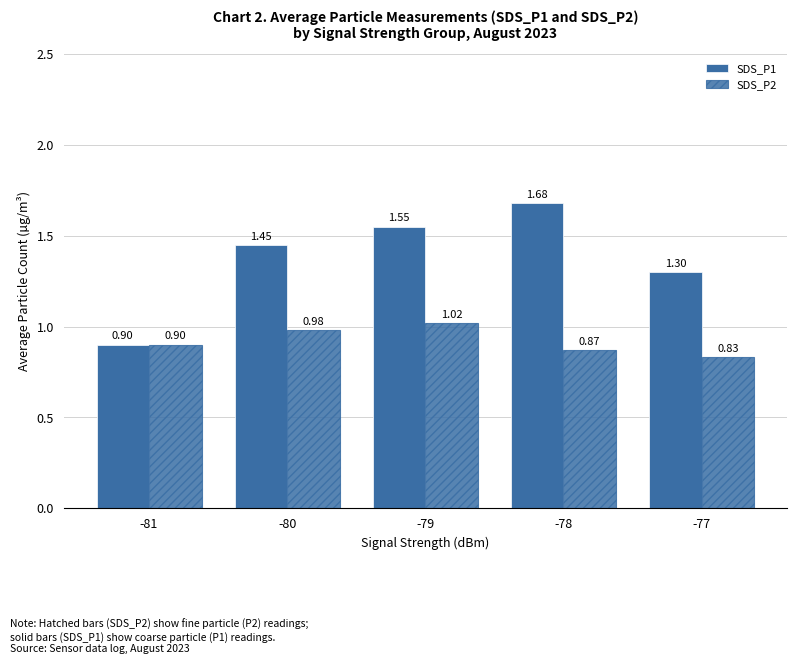

Rank the series at -80 from lowest to highest value.

SDS_P2, SDS_P1